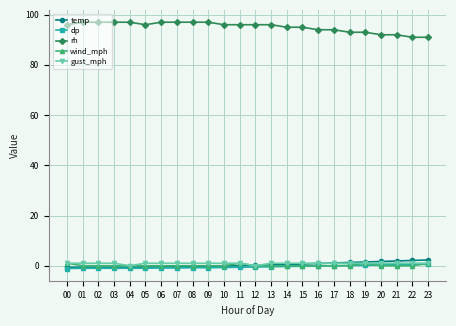

What is the greatest value displayed?

97.0